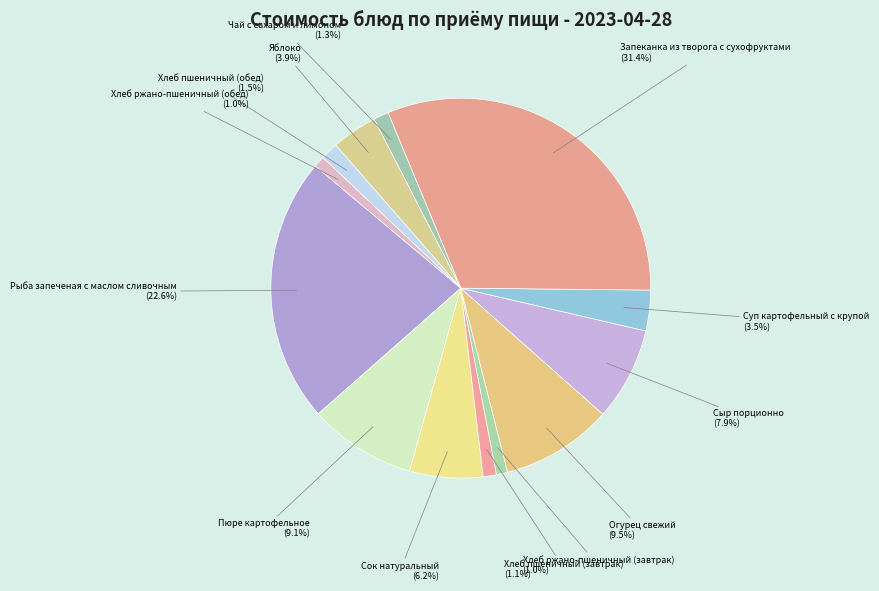

Do Хлеб ржано-пшеничный (обед) and Хлеб пшеничный (завтрак) together represent more than half of the pie?

No